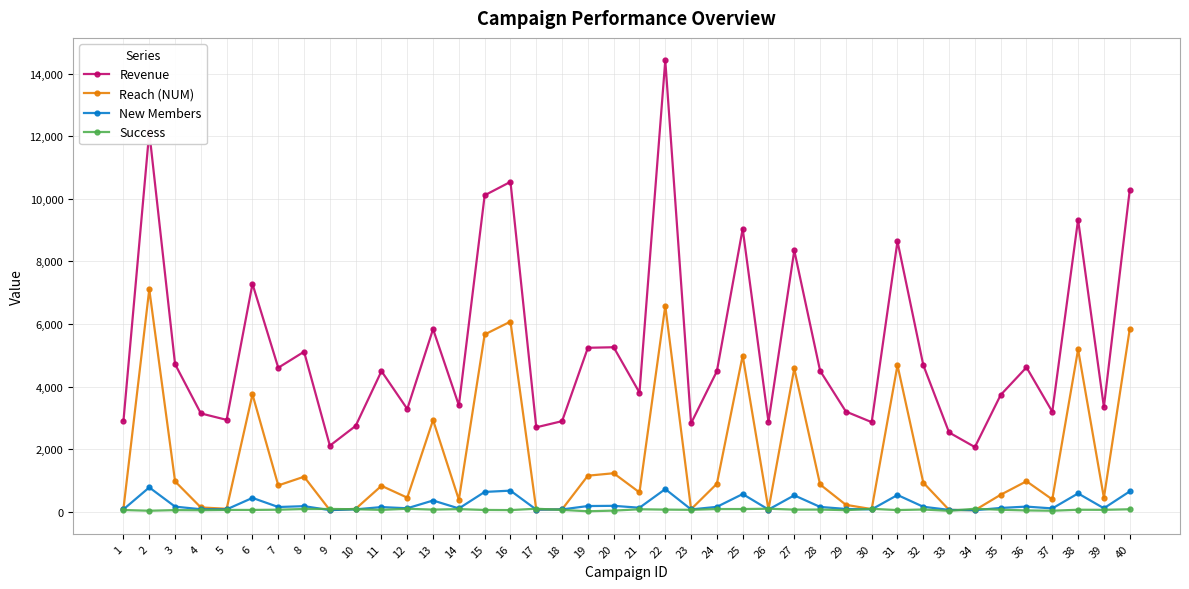

The New Members series shows 153 at 11. True or false?

True